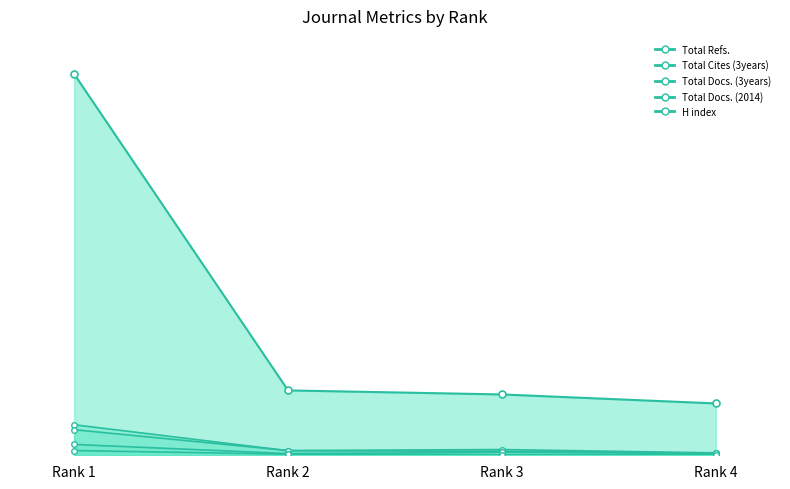

Between which two adjacent categories do Total Cites (3years) and Total Docs. (3years) first intersect?

Rank 1 and Rank 2